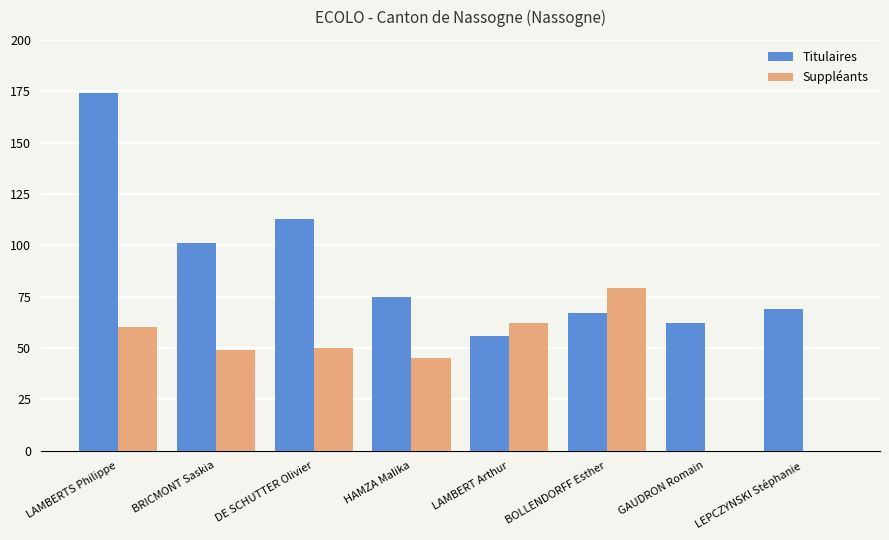

Between LAMBERT Arthur and LEPCZYNSKI Stéphanie, which series saw the biggest shift?

Suppléants